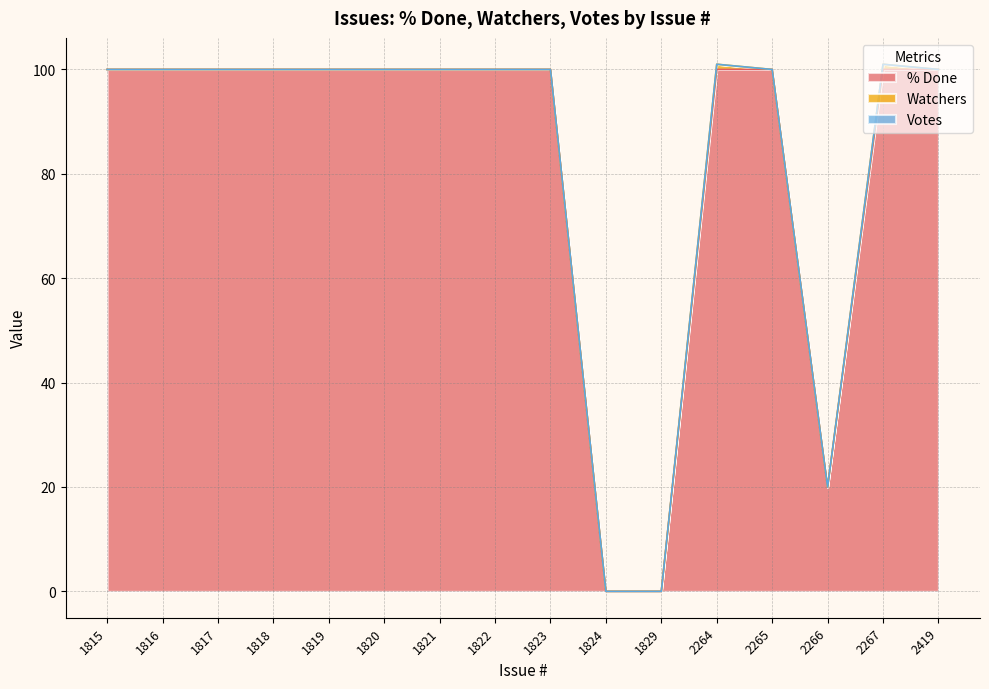

The % Done series shows 100 at 2265. True or false?

True